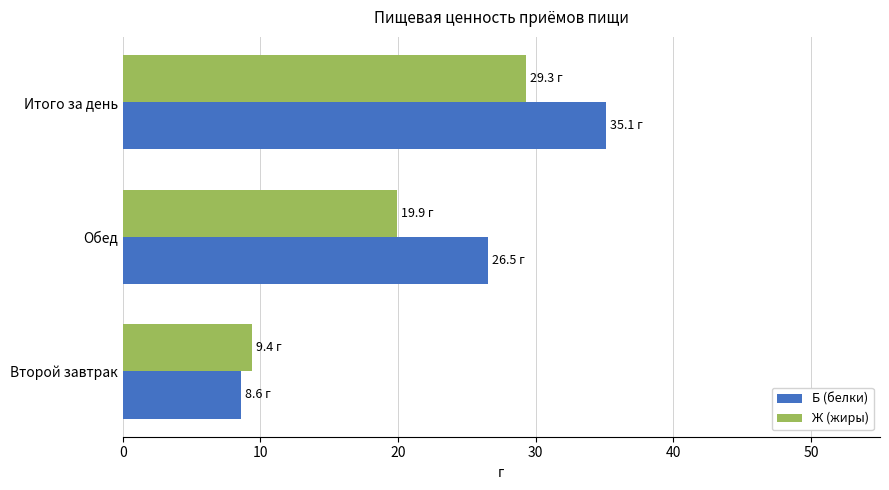

Which label corresponds to the largest value in the chart?

Итого за день